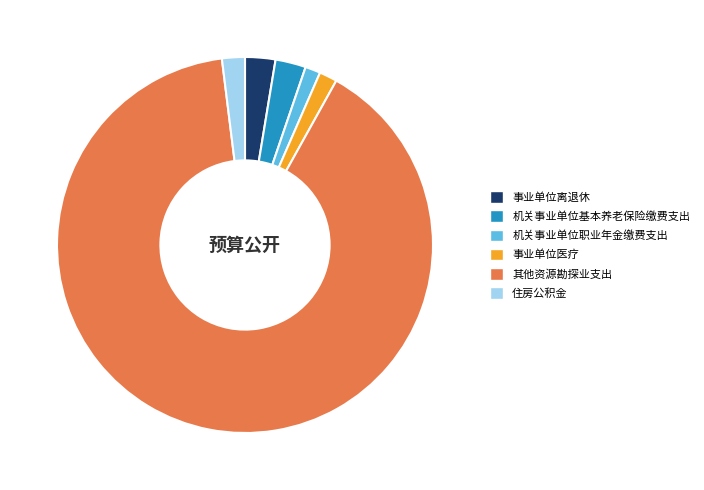

Which has a higher value, 其他资源勘探业支出 or 事业单位离退休?

其他资源勘探业支出